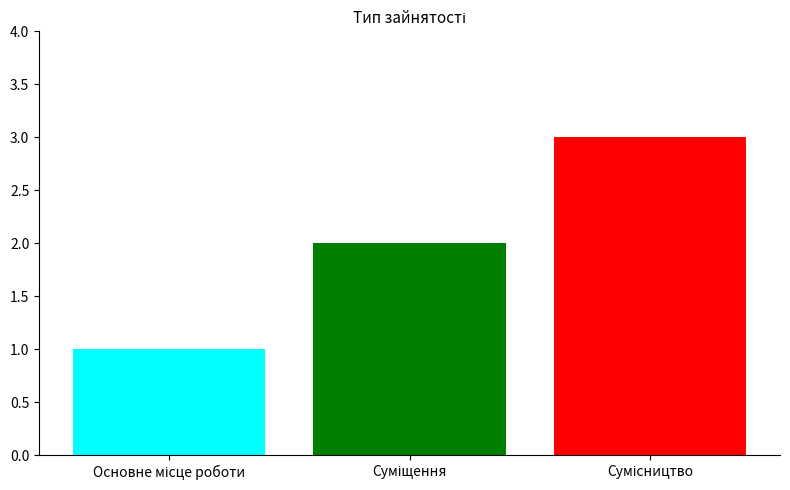

True or false: the data shows 1 at Сумісництво.

False